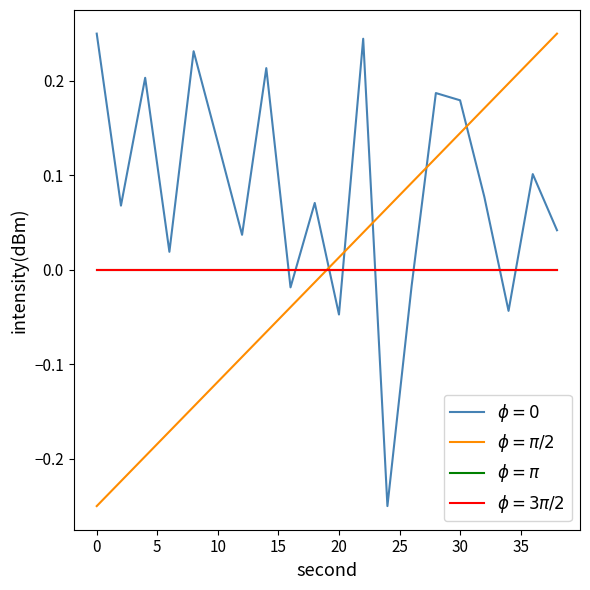

Is this an area chart (filled region under the line)?

No